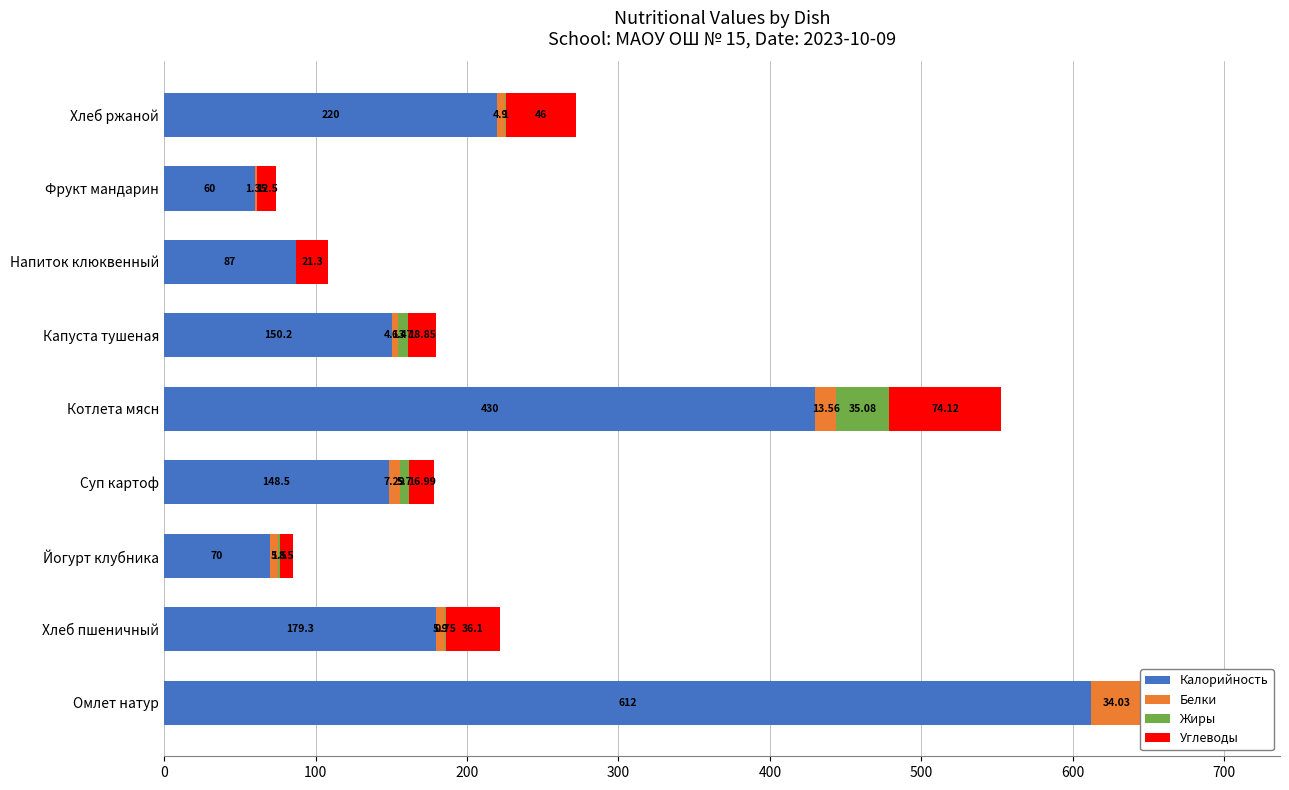

What is the difference between the maximum and second lowest values in the Жиры series?

51.0